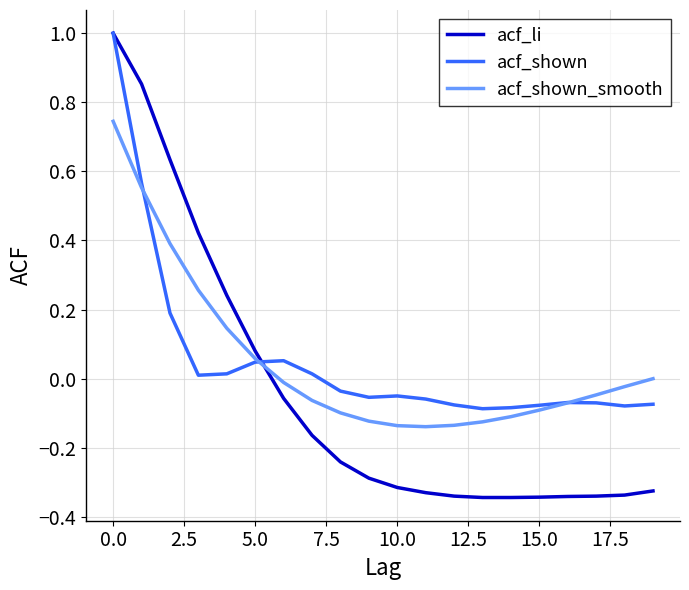

Which series has the widest spread of values?

acf_li